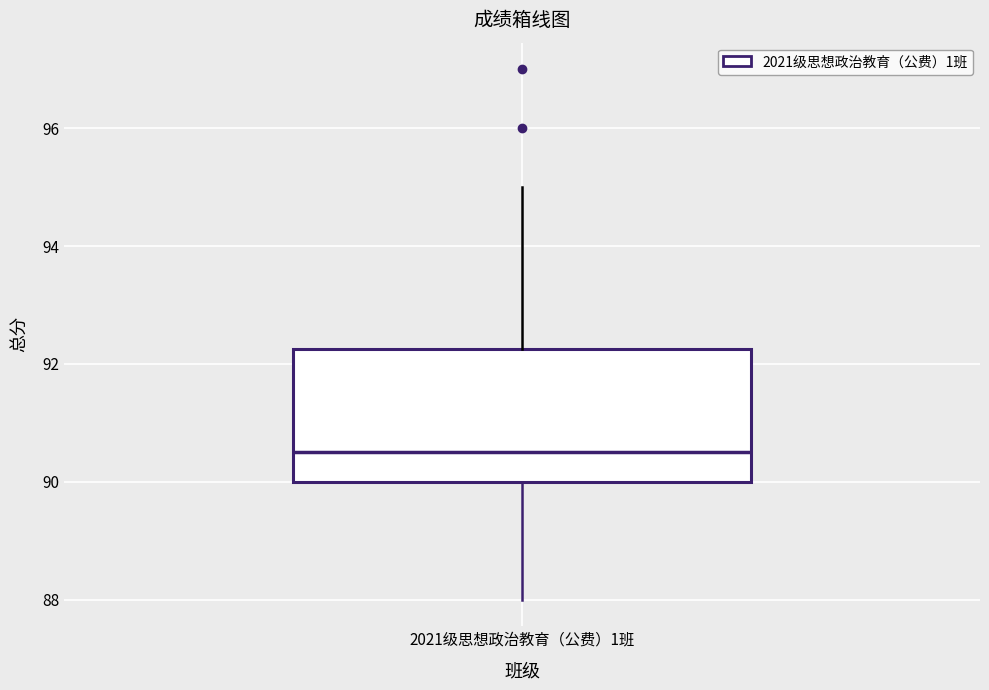

Read this box plot against the y-axis: the position of the median line, the range covered by the box, and the ends of both whiskers. The values are not printed on the chart, so give them approximately, as read against the axis.

median 90.6, box 90.0 to 92.2, whiskers 88.0 to 95.0